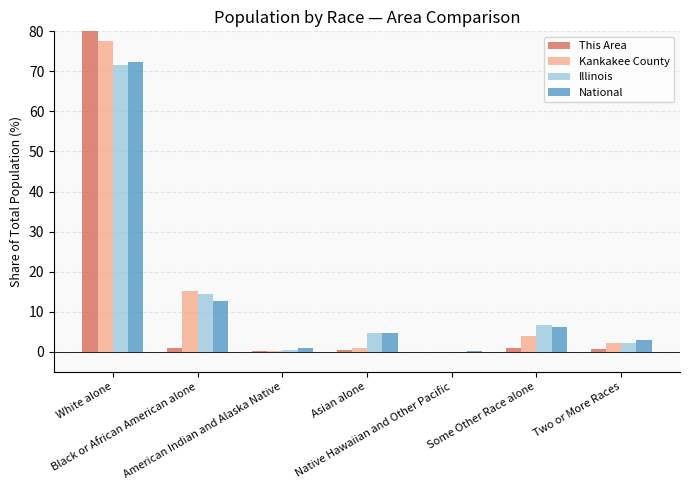

How many bars are there in each group?

4